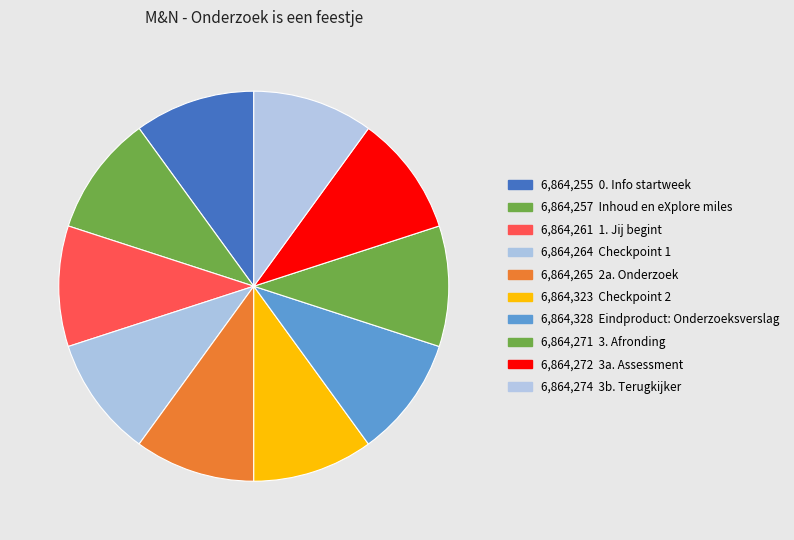

Does any single category account for the majority?

No